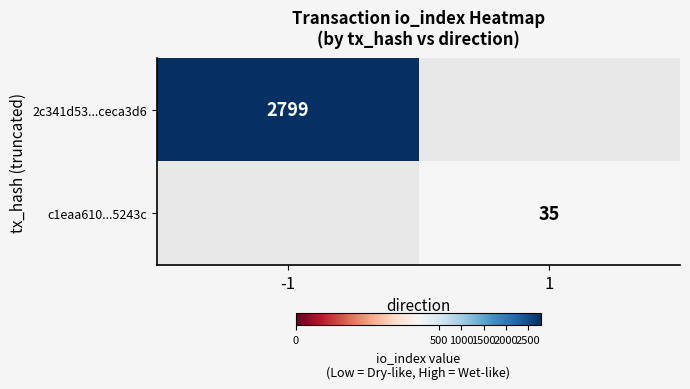

The c1eaa610...5243c series shows 21 at 1. True or false?

False